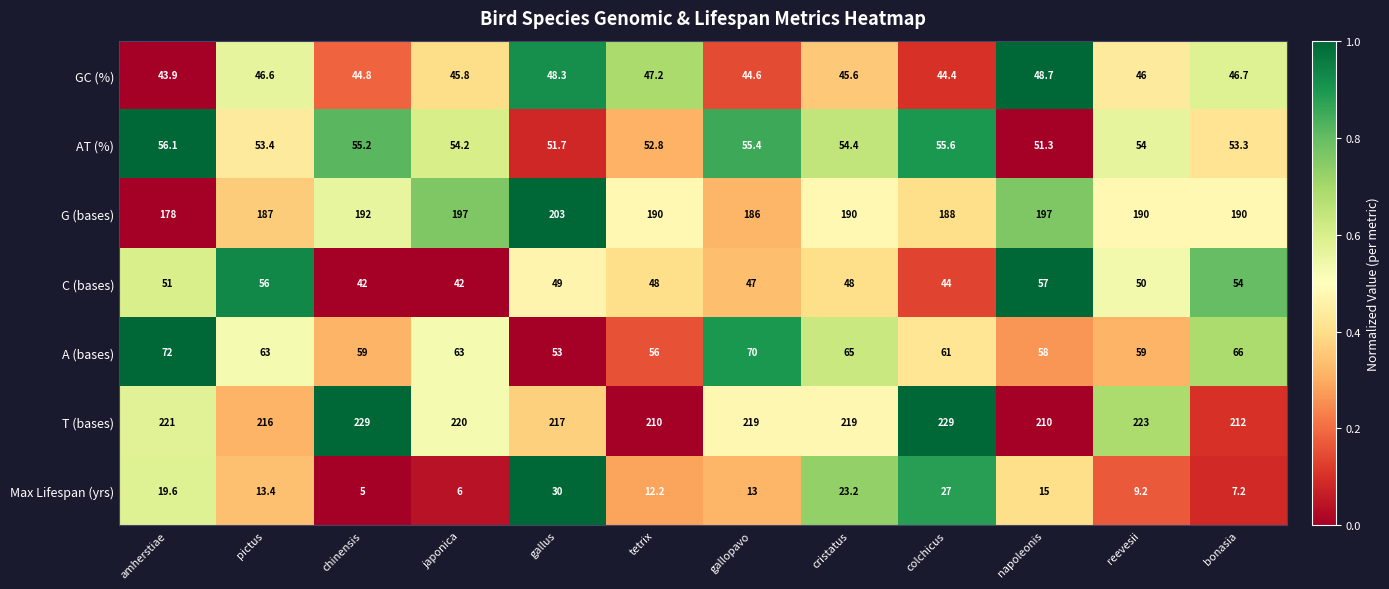

Is the value of AT (%) at colchicus greater than the value of GC (%) at japonica?

Yes